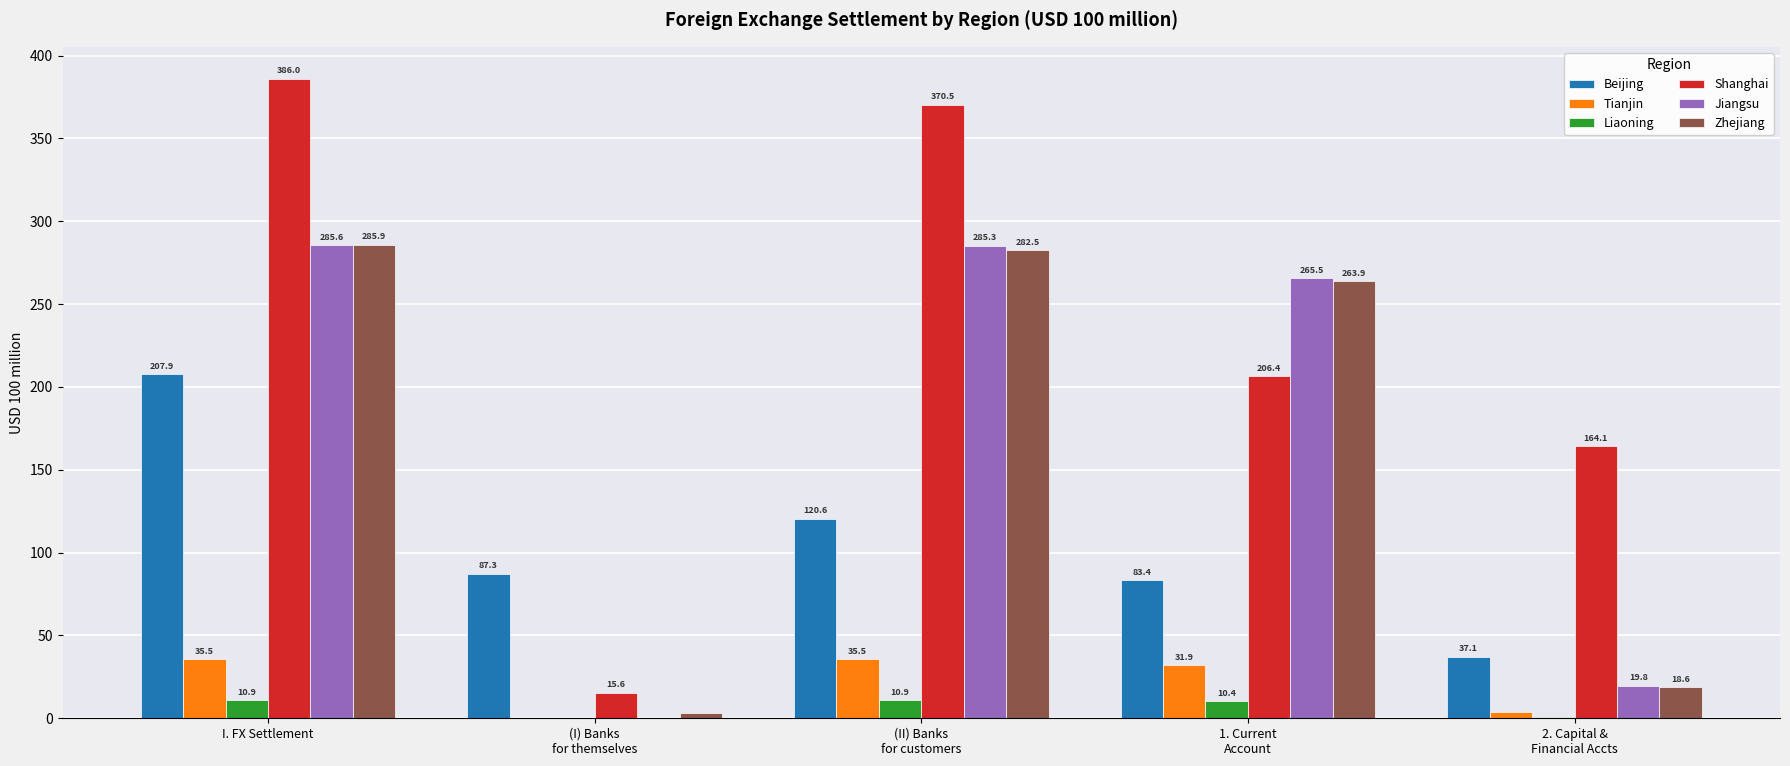

The Liaoning series shows 10.9 at I. FX Settlement. True or false?

True